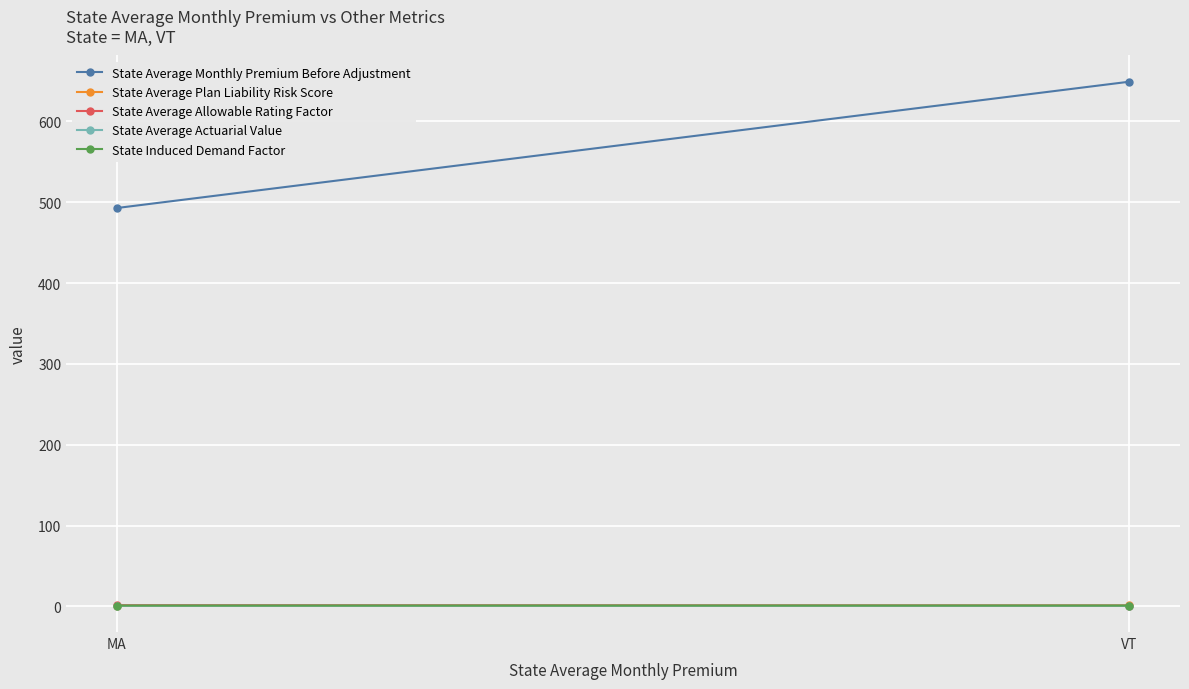

What are all the series names shown in the legend?

State Average Monthly Premium Before Adjustment, State Average Plan Liability Risk Score, State Average Allowable Rating Factor, State Average Actuarial Value, State Induced Demand Factor